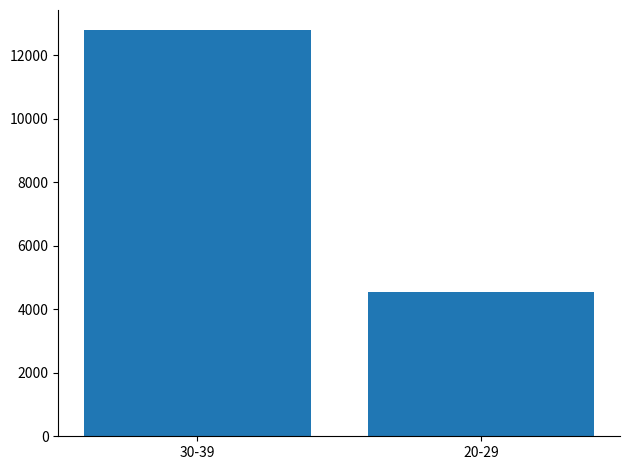

Reading right to left, what are all the values shown in this chart?

4540	12790